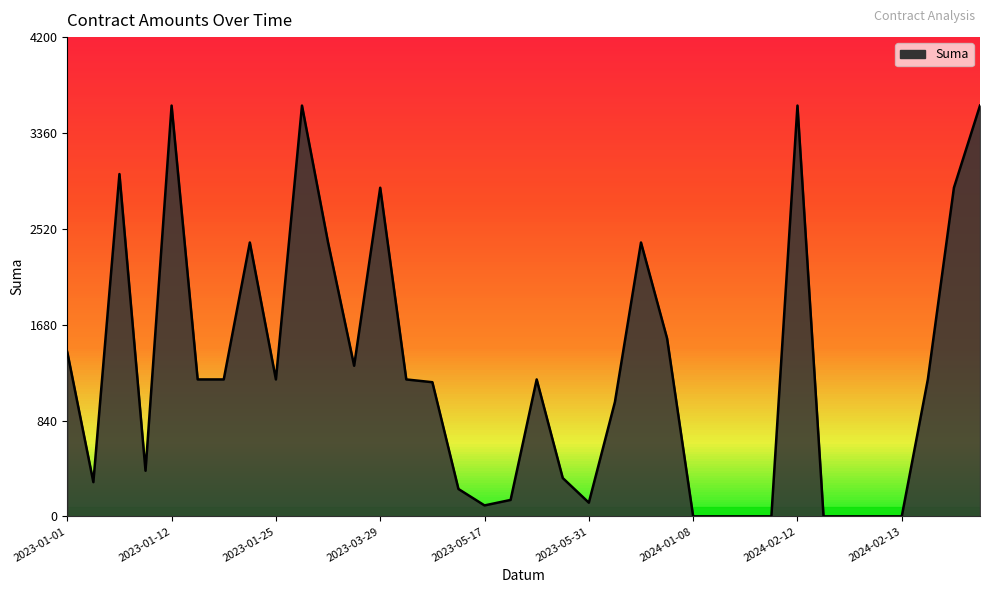

What is the maximum value shown in the chart?

3600.0